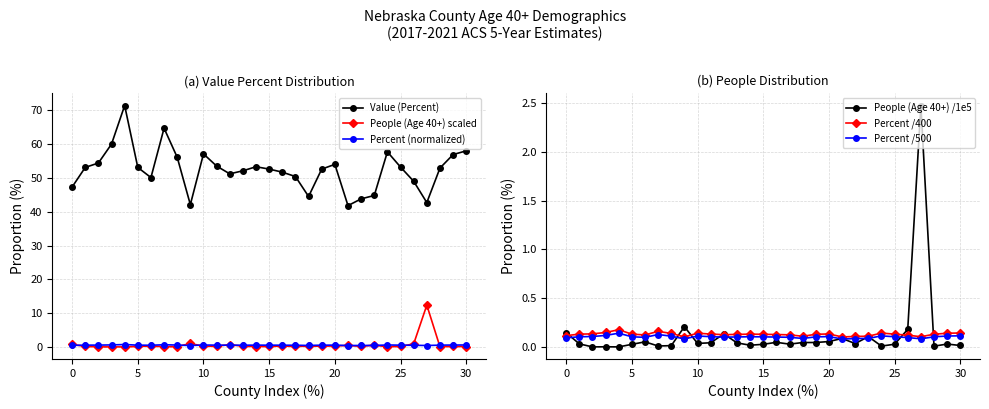

At how many categories does at least one series exceed 26?

31